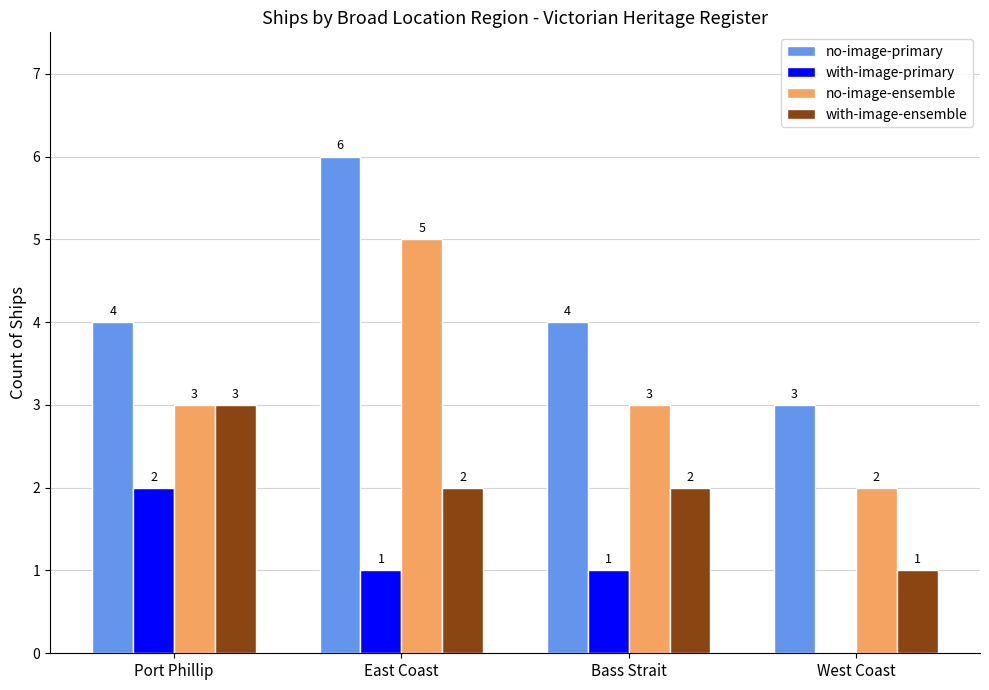

How many distinct data groups are displayed?

4